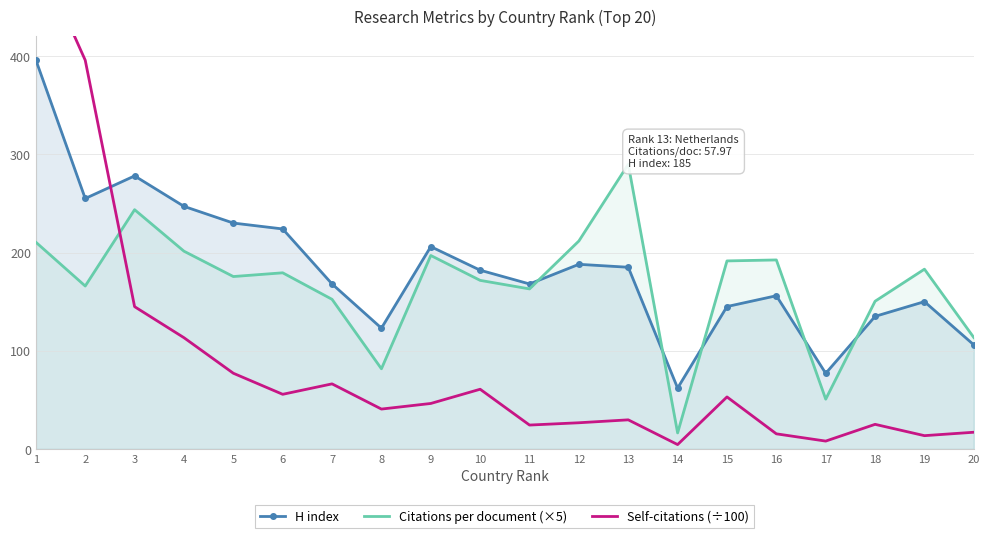

How many values in the Citations per document (×5) series exceed 179?

10